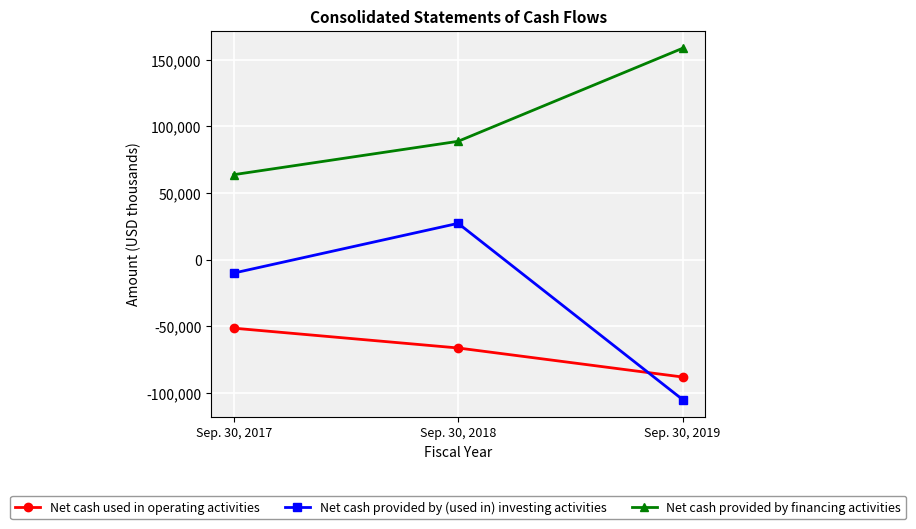

How many series are shown in this chart?

3